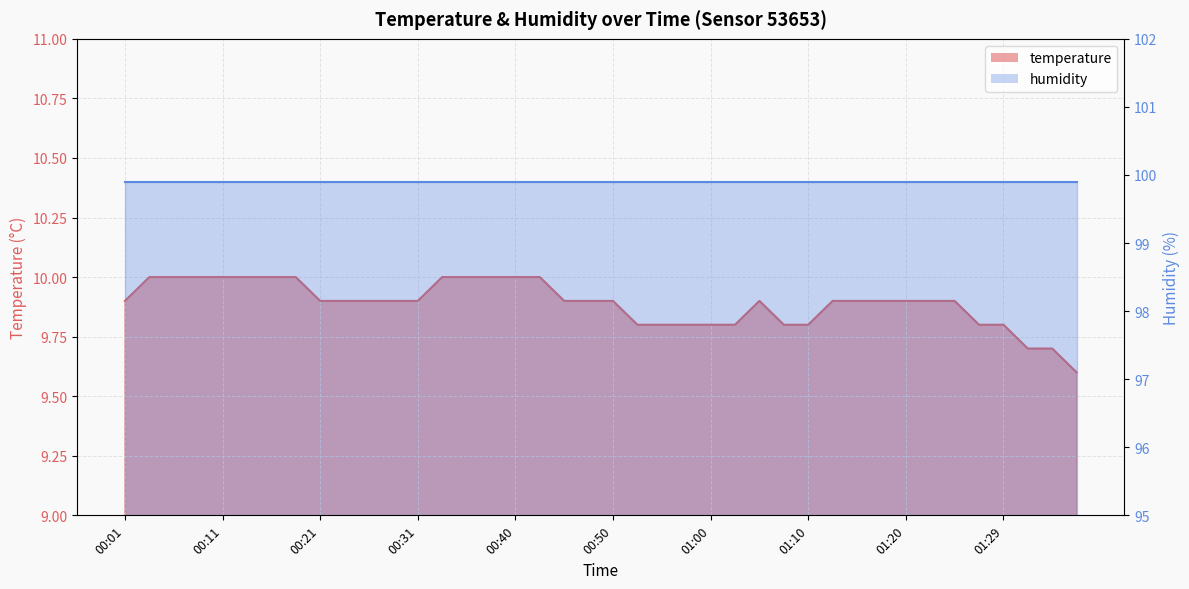

How many data points does each series have?

40